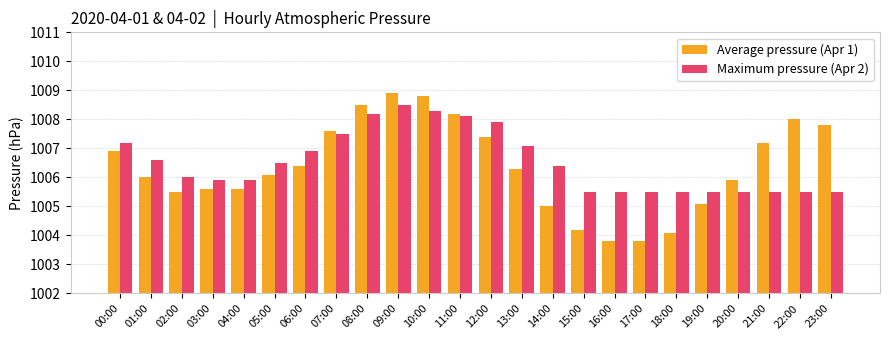

What is the difference between the Maximum pressure (Apr 2) values at 14:00 and 13:00?

0.7